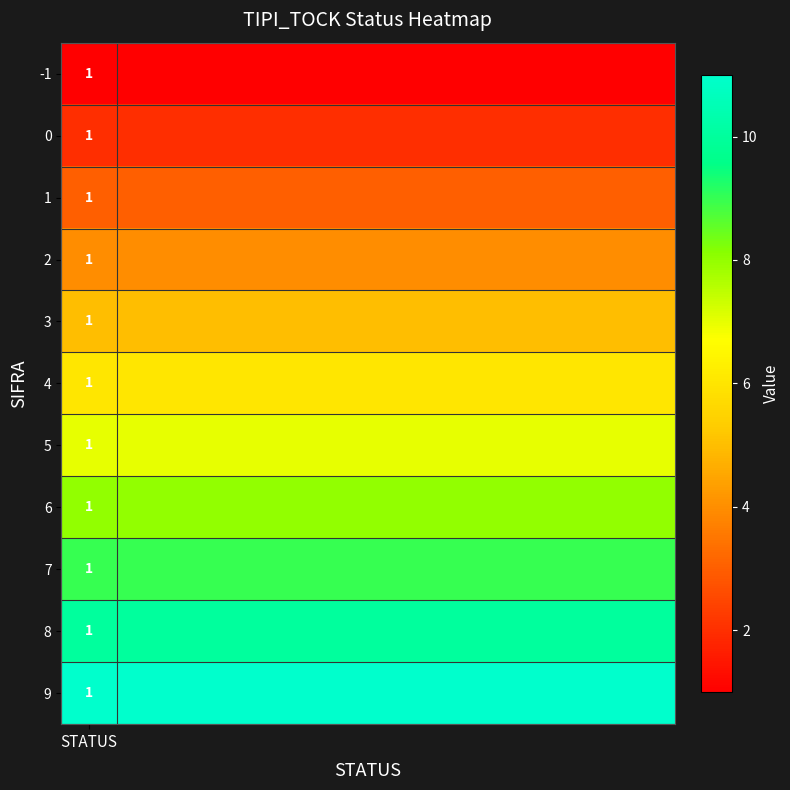

How many categories are shown in the chart?

11